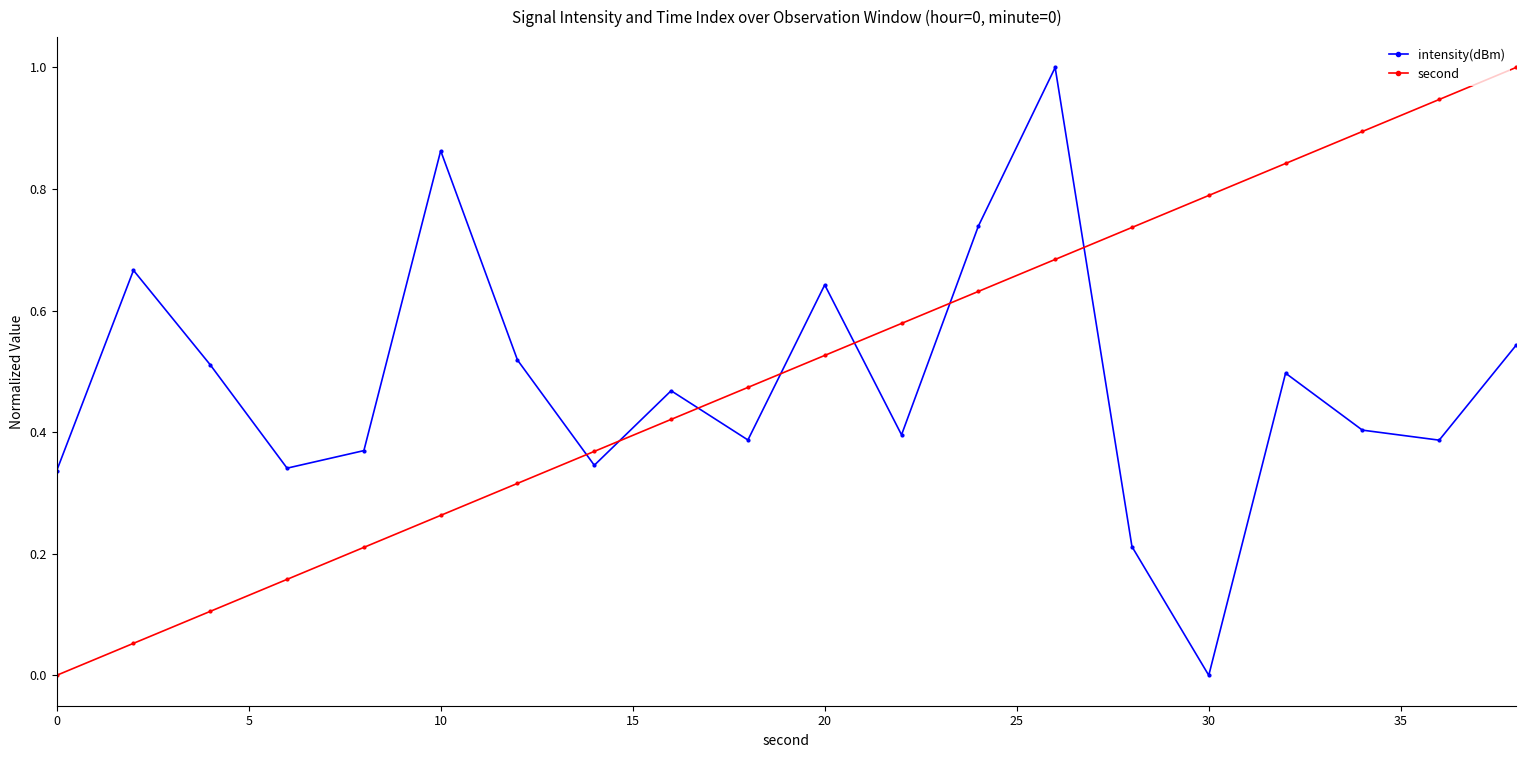

Does the chart have visible grid lines?

No